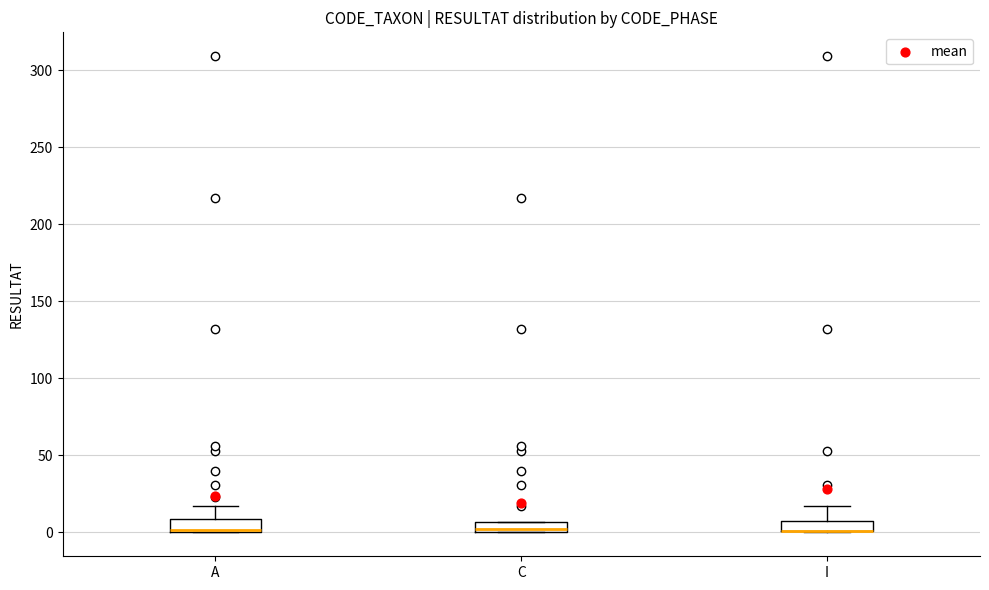

Where is the upper edge of the box for C on the y-axis? The values are not printed on the chart, so give them approximately, as read against the axis.

5